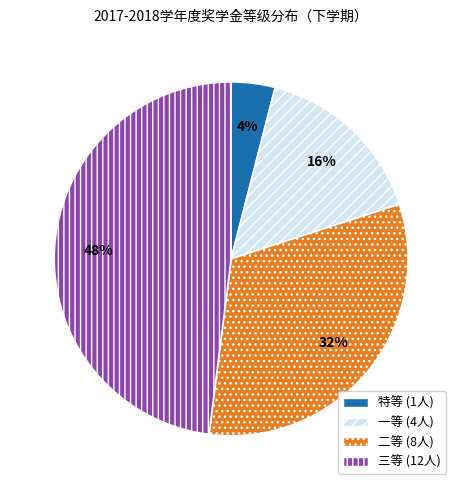

To the nearest percent, what is the average slice percentage?

25%